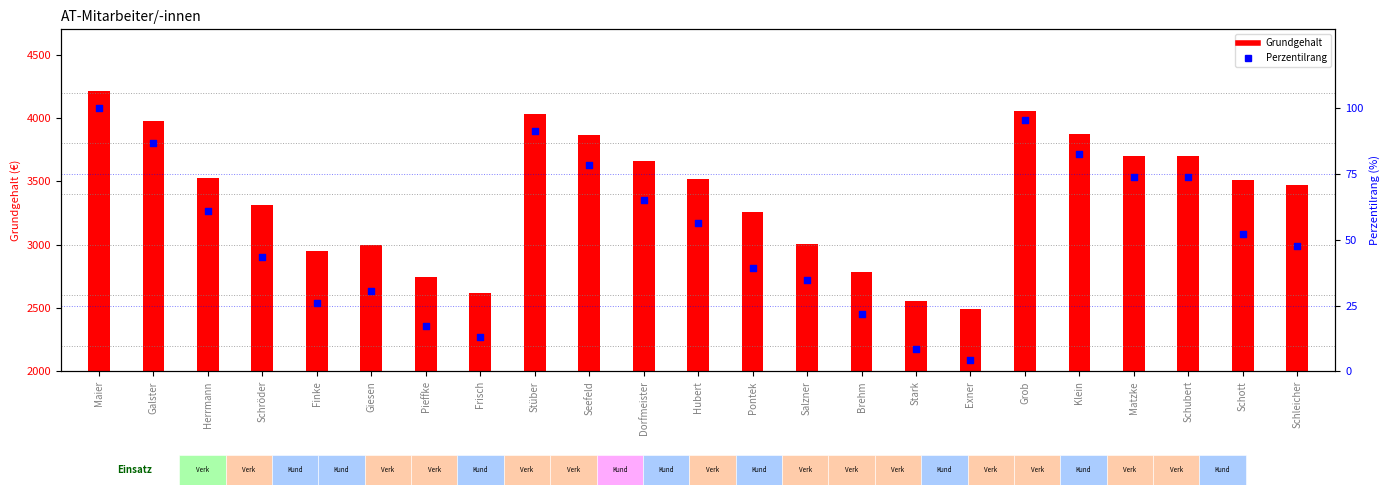

Which series reaches the maximum Y coordinate?

Grundgehalt